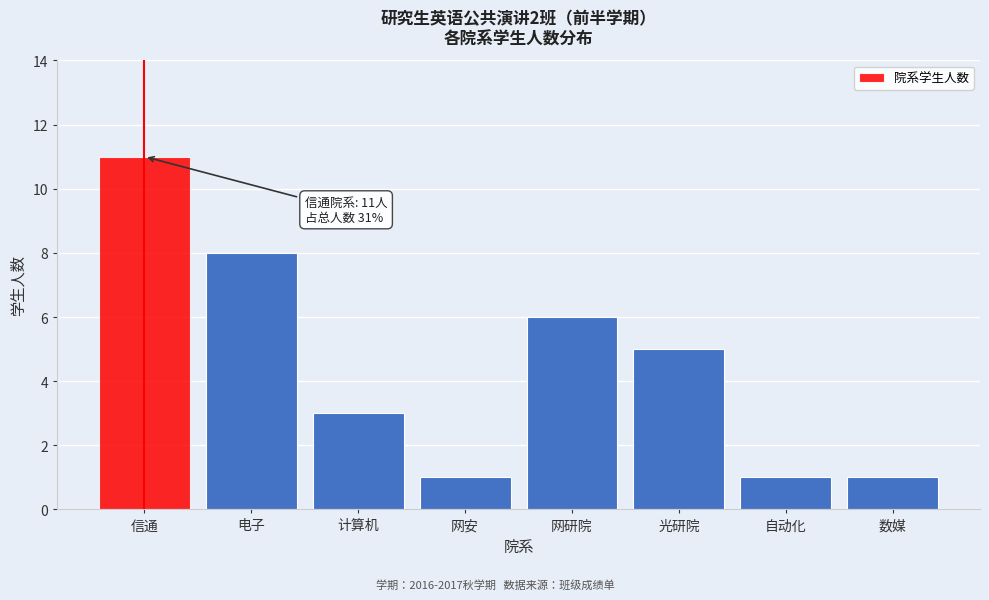

Reading left to right, extract all data points from this chart.

信通=11	电子=8	计算机=3	网安=1	网研院=6	光研院=5	自动化=1	数媒=1